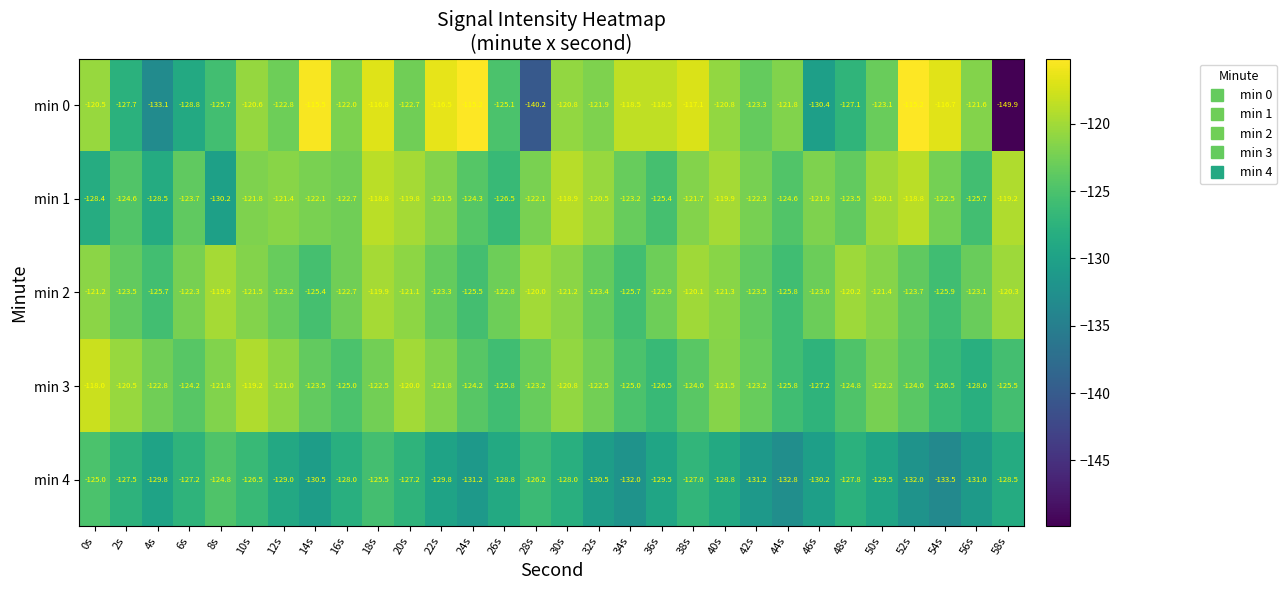

What is the maximum value for min 1?

-118.8